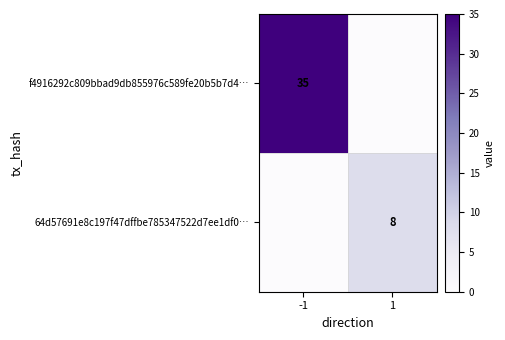

The value of f4916292c809bbad9db855976c589fe20b5b7d4… at 1 is 0. True or false?

True